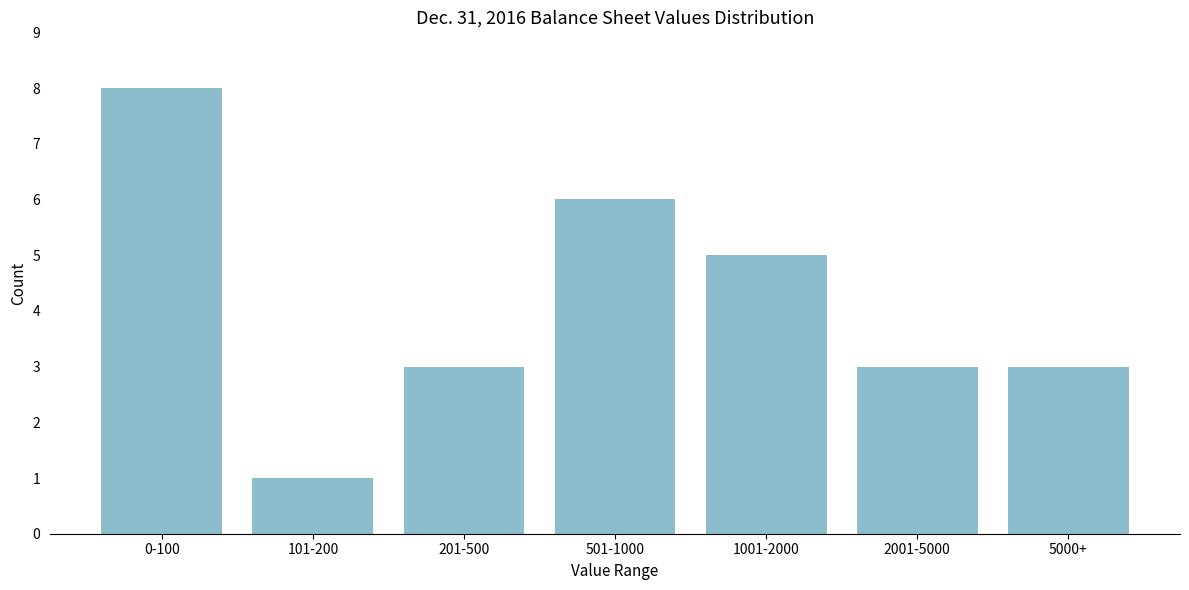

Reading right to left, what are all the values shown in this chart?

5000+=3	2001-5000=3	1001-2000=5	501-1000=6	201-500=3	101-200=1	0-100=8